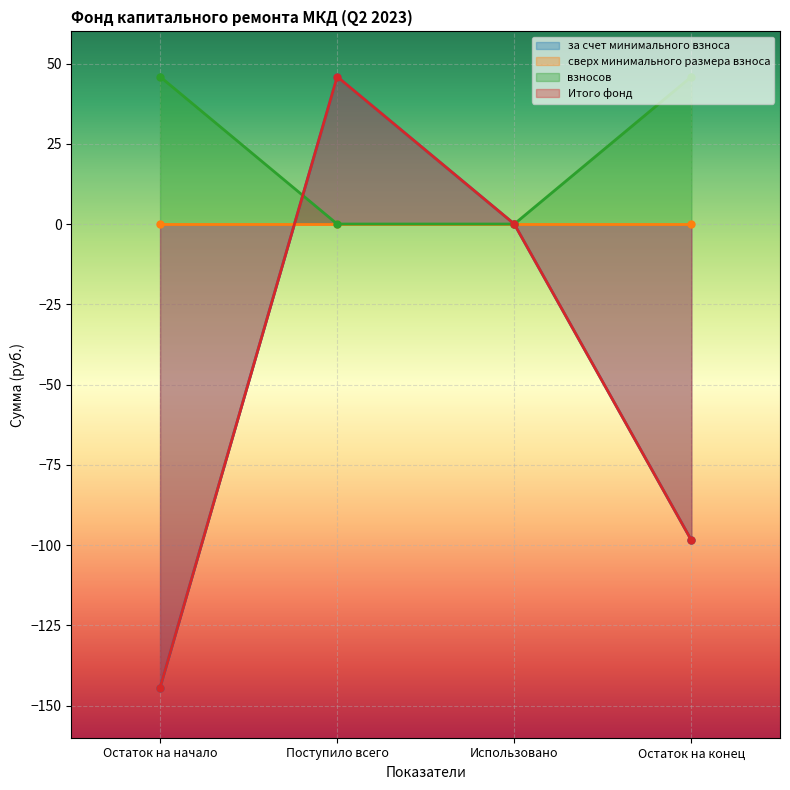

What is the value of the за счет минимального взноса point at the 4th from the left?

-98.5